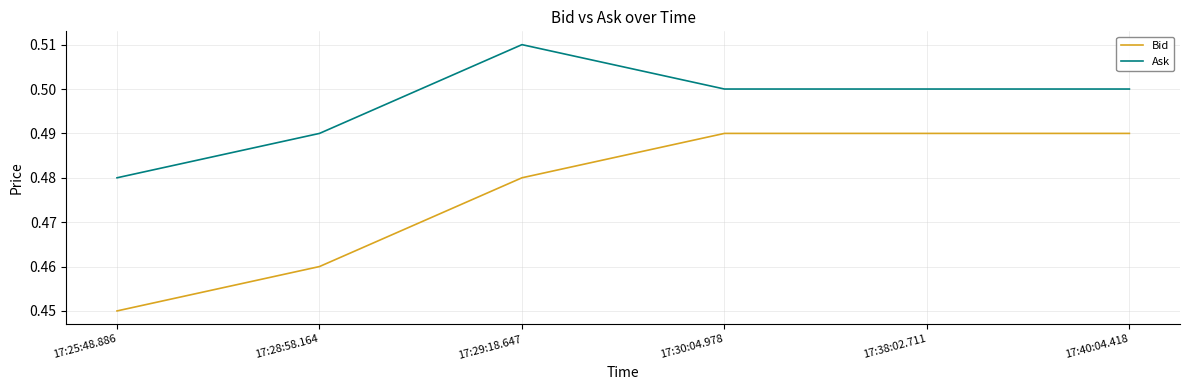

Is the value of Ask at 17:30:04.978 greater than the value of Bid at 17:38:02.711?

Yes